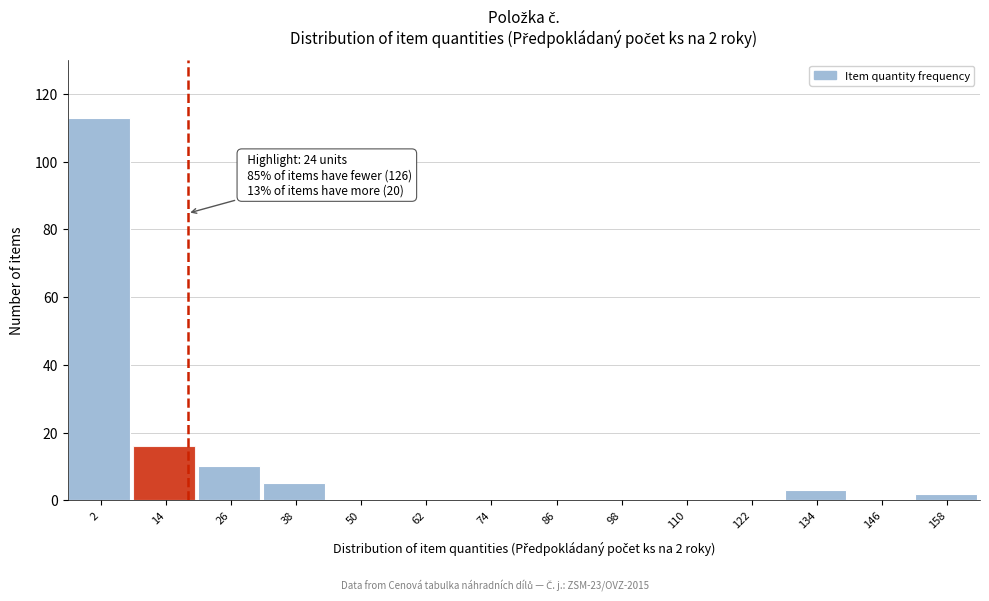

Reading right to left, list all the values displayed in this chart.

158=2	146=0	134=3	122=0	110=0	98=0	86=0	74=0	62=0	50=0	38=5	26=10	14=16	2=113